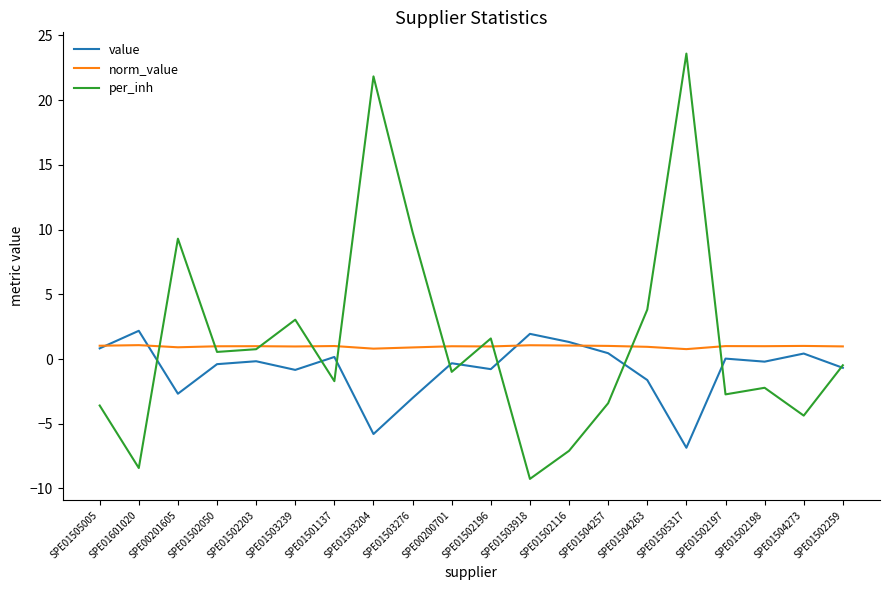

Does the chart display data point markers on the line(s)?

No